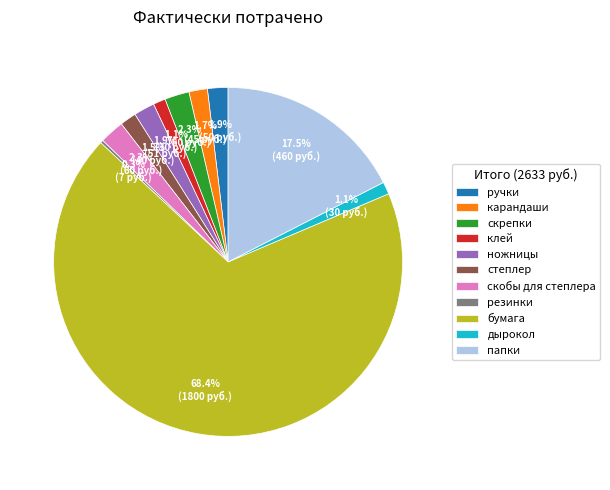

Which slice is the largest?

бумага